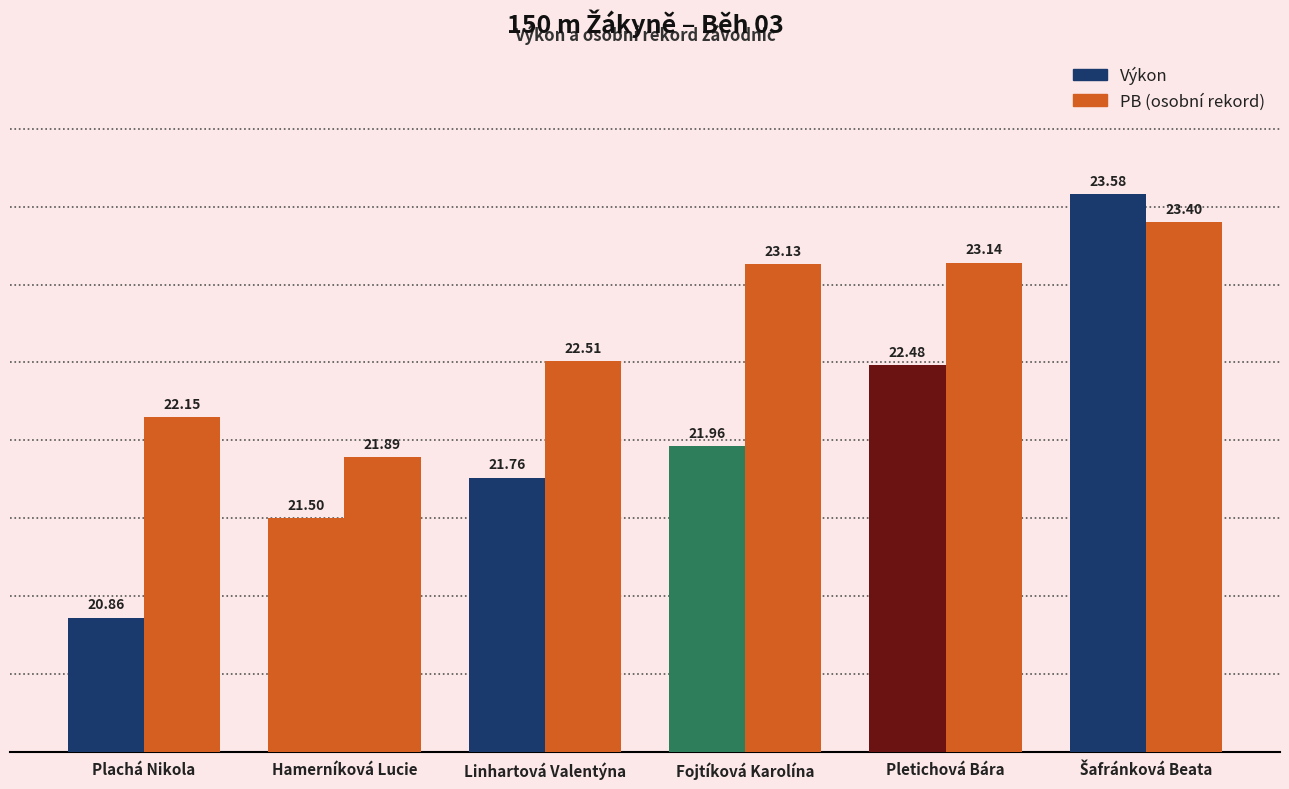

The Výkon series shows 13.1 at Hamerníková Lucie. True or false?

False